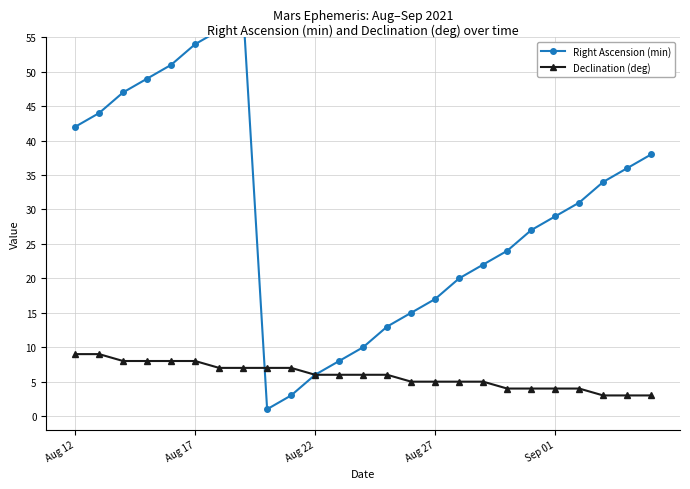

True or false: Right Ascension (min) has more than 2 interior local peaks.

False